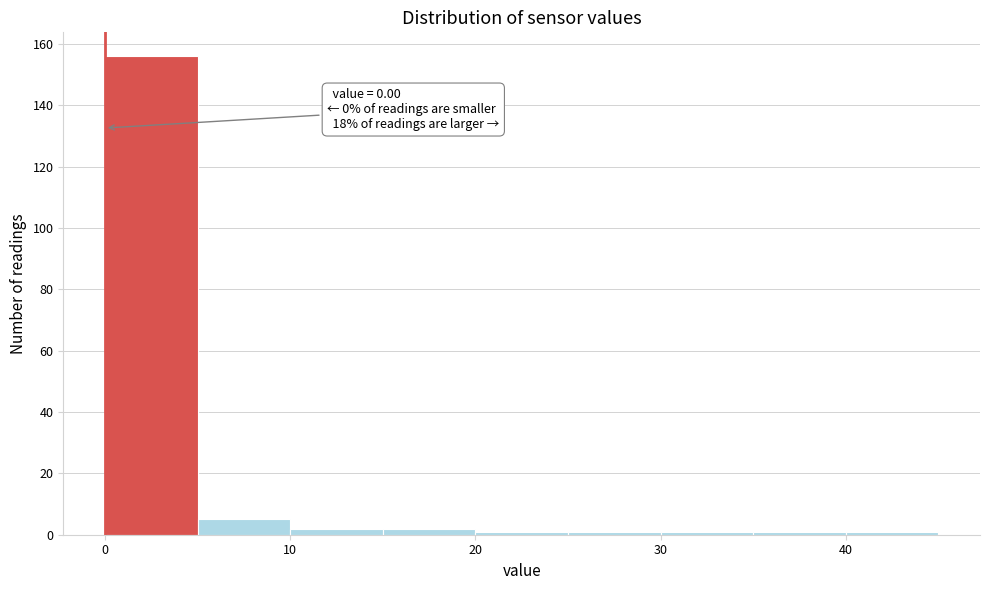

Which range on the x-axis has the tallest bar?

0 to 5